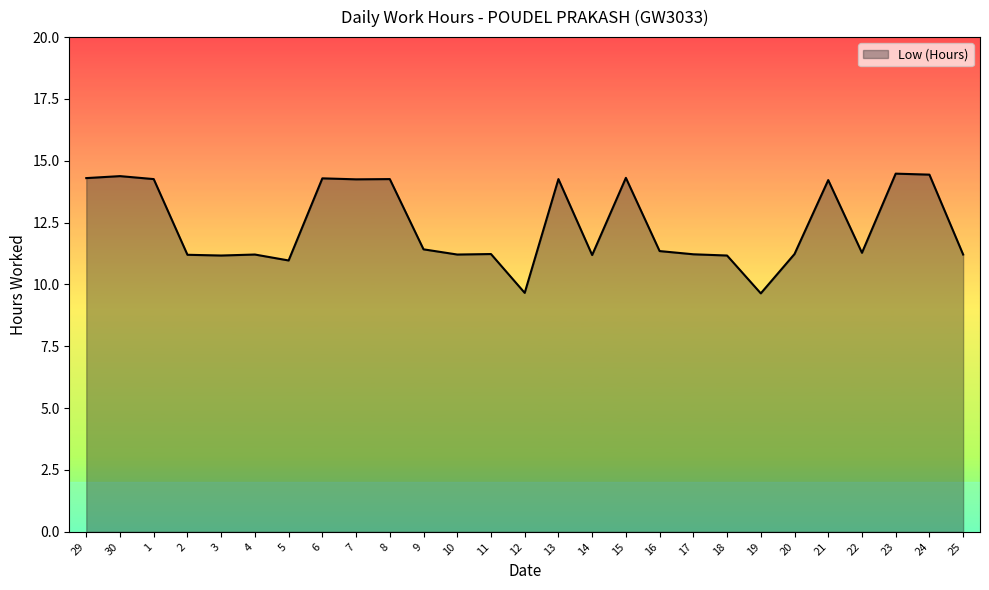

What is the difference between the maximum and minimum values?

4.8